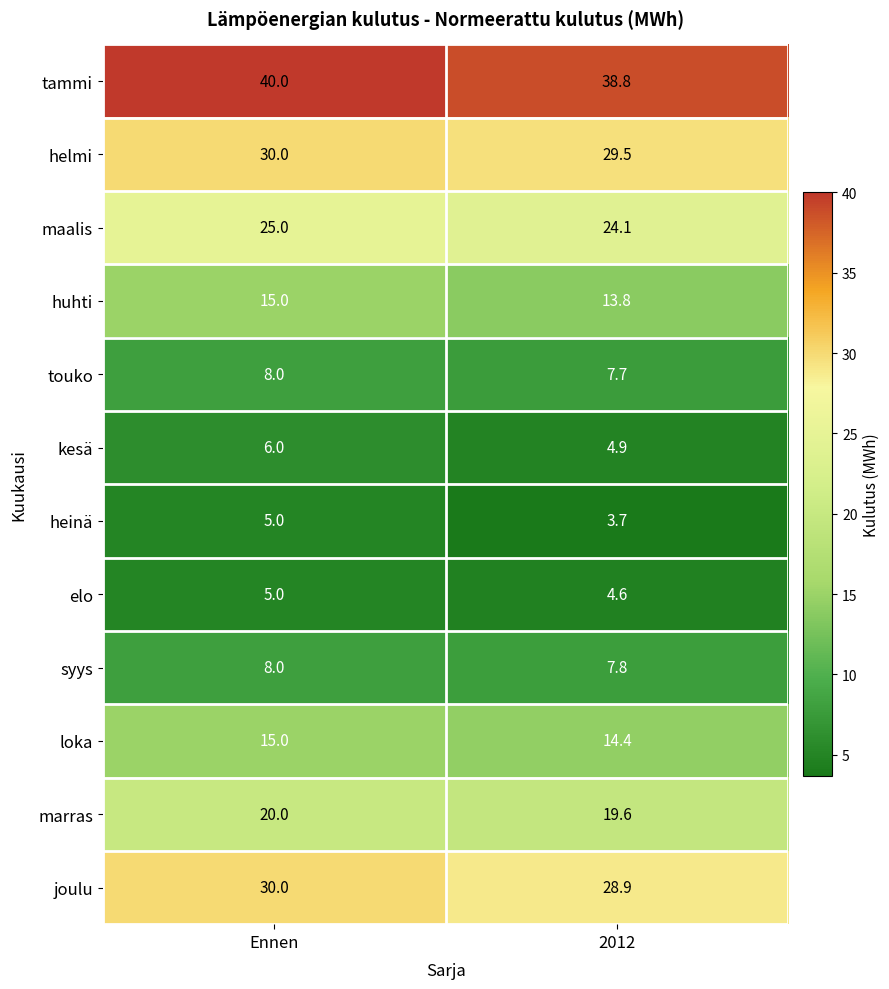

Reading left to right, extract all data points from this chart.

tammi: Ennen=40.0	2012=38.8
helmi: Ennen=30.0	2012=29.5
maalis: Ennen=25.0	2012=24.1
huhti: Ennen=15.0	2012=13.8
touko: Ennen=8.0	2012=7.7
kesä: Ennen=6.0	2012=4.9
heinä: Ennen=5.0	2012=3.7
elo: Ennen=5.0	2012=4.6
syys: Ennen=8.0	2012=7.8
loka: Ennen=15.0	2012=14.4
marras: Ennen=20.0	2012=19.6
joulu: Ennen=30.0	2012=28.9